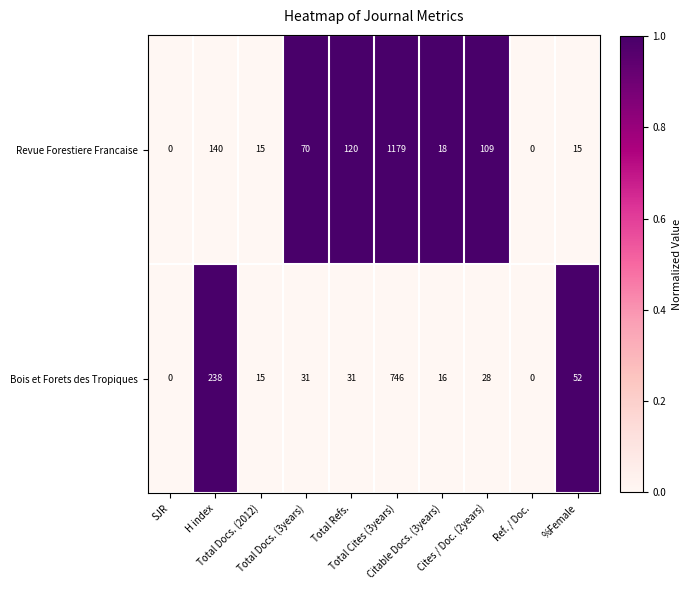

Which series has the largest total across all categories?

Revue Forestiere Francaise